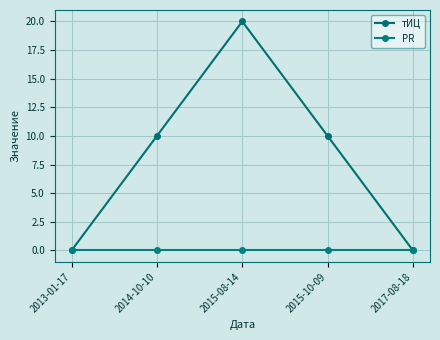

How many distinct data groups are displayed?

2